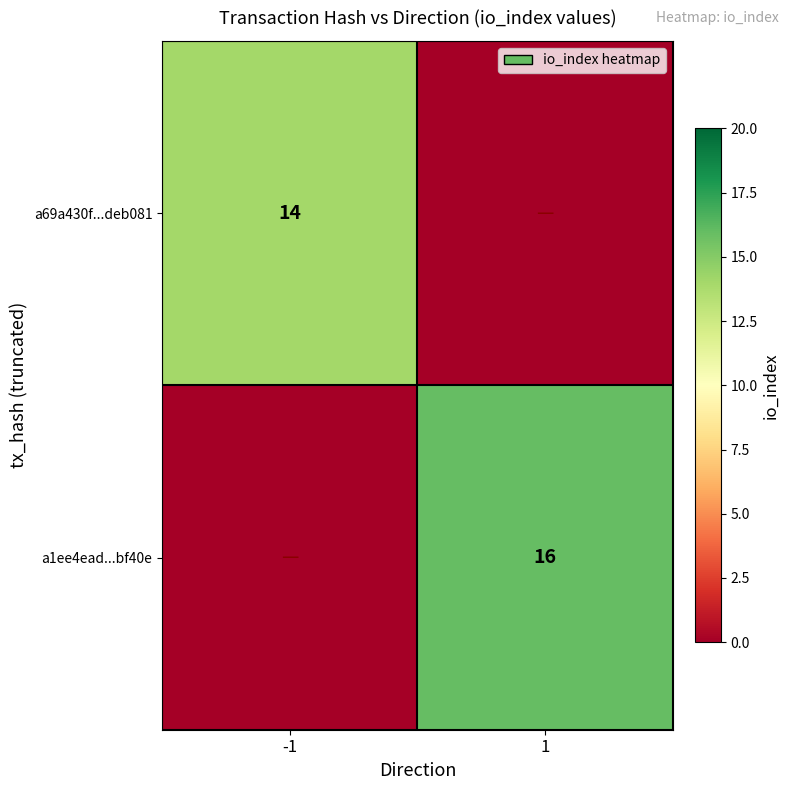

The a1ee4ead...bf40e series shows 16 at 1. True or false?

True